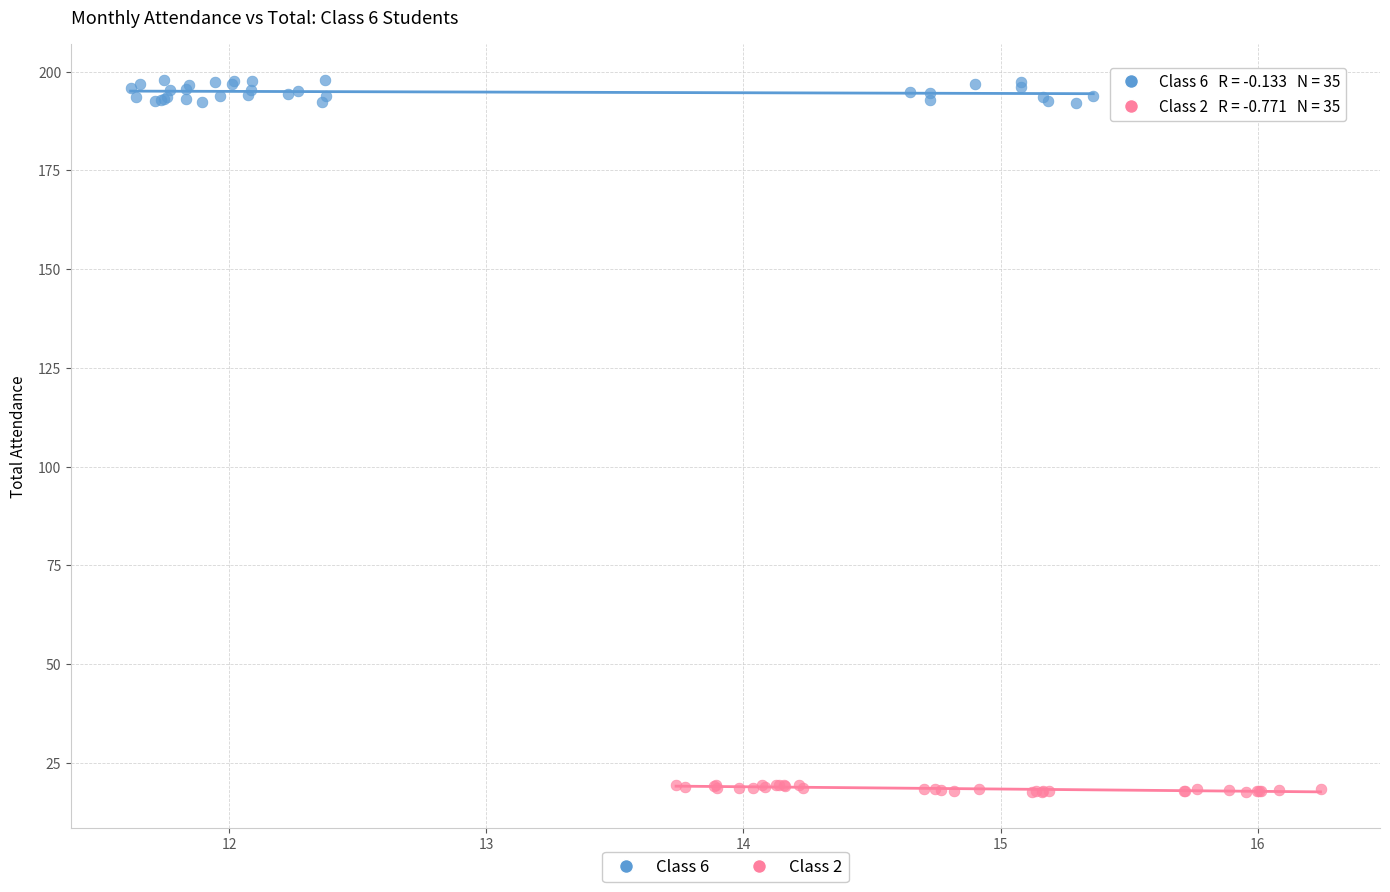

What are all the series names shown in the legend?

Class 6, Class 2